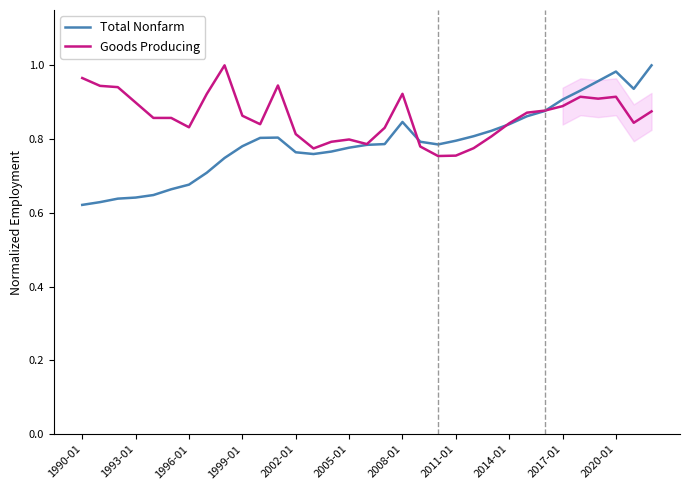

Is it true that Goods Producing equals 0.9 at 1993-01?

True